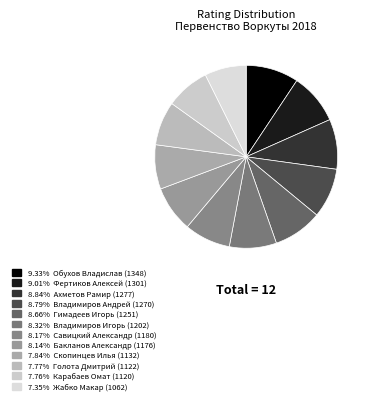

How many slices are in this pie chart?

12